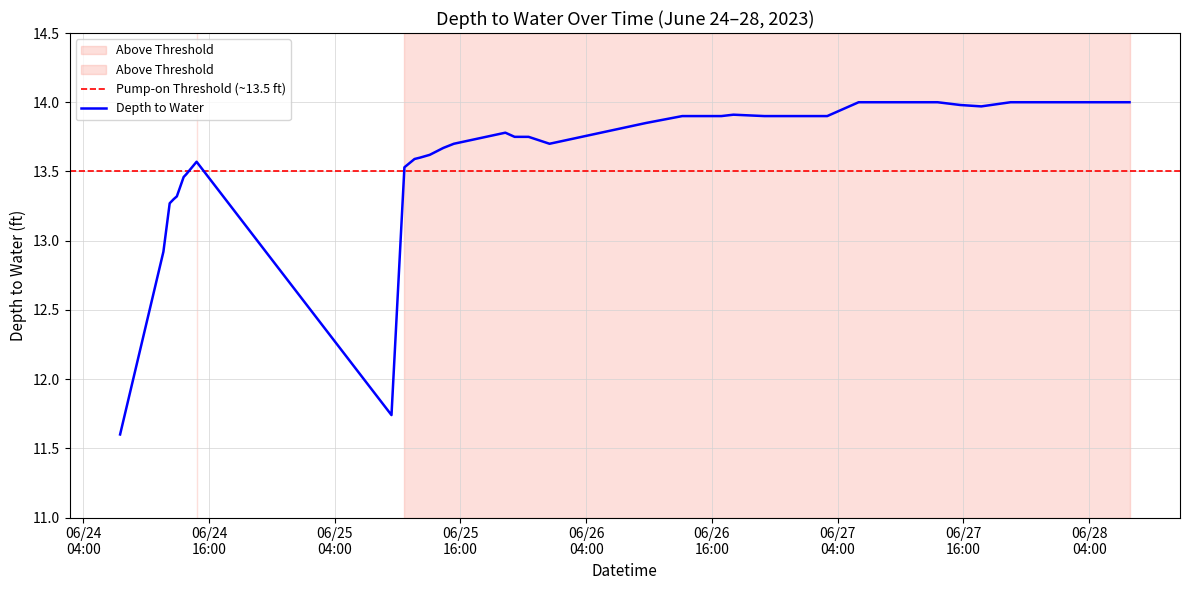

Read the value at 2023-06-28 05:30:00.

14.0